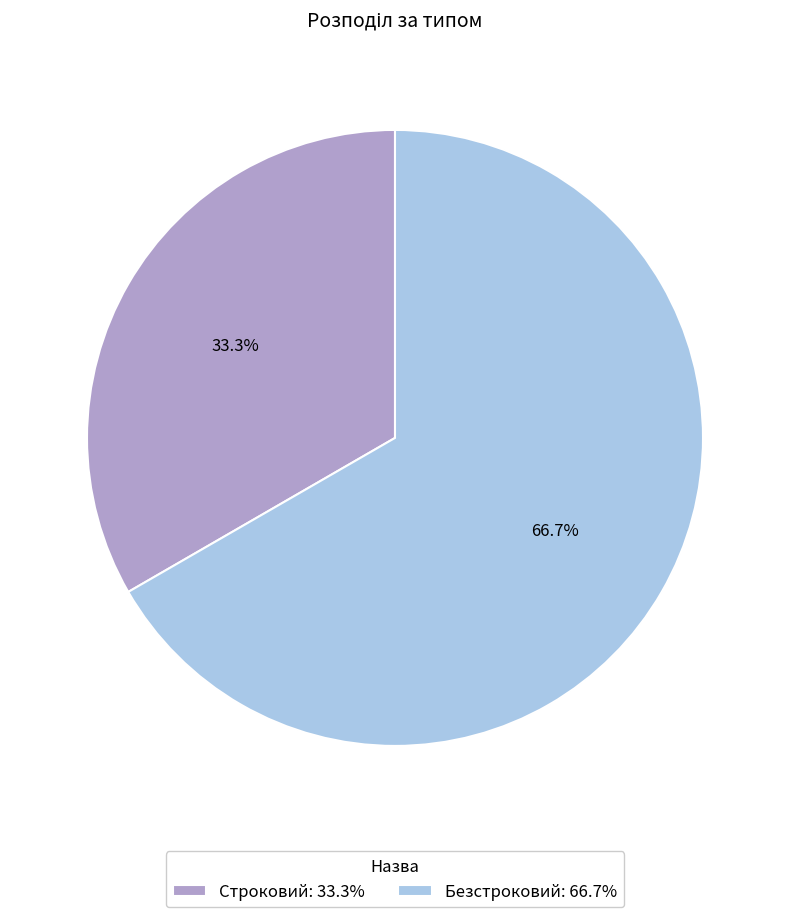

Between Строковий: 33.3% and Безстроковий: 66.7%, which is larger?

Безстроковий: 66.7%